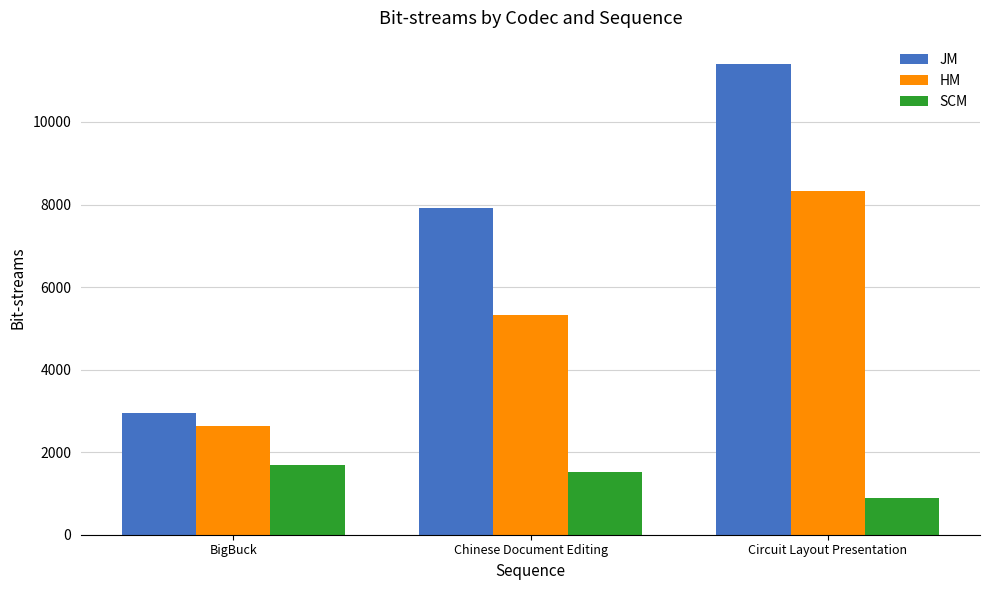

What is the label of the 2nd bar from the right?

Chinese Document Editing